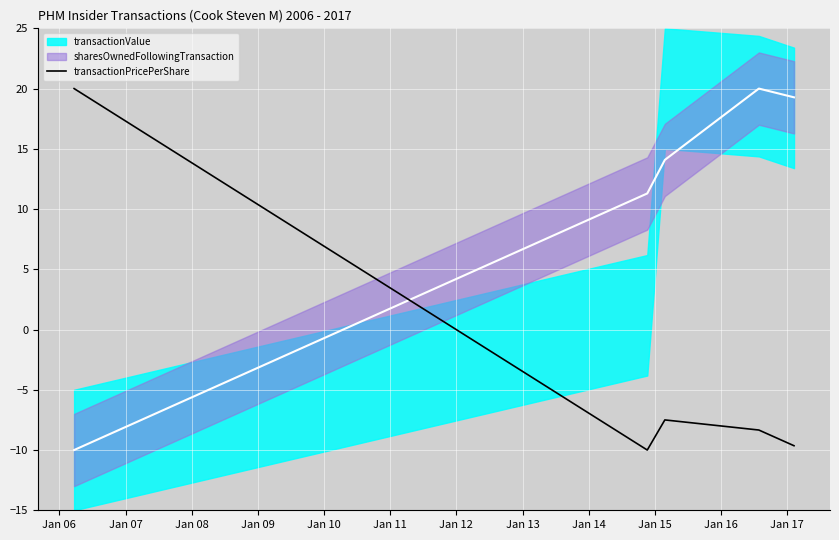

Count the number of categories in the chart.

5